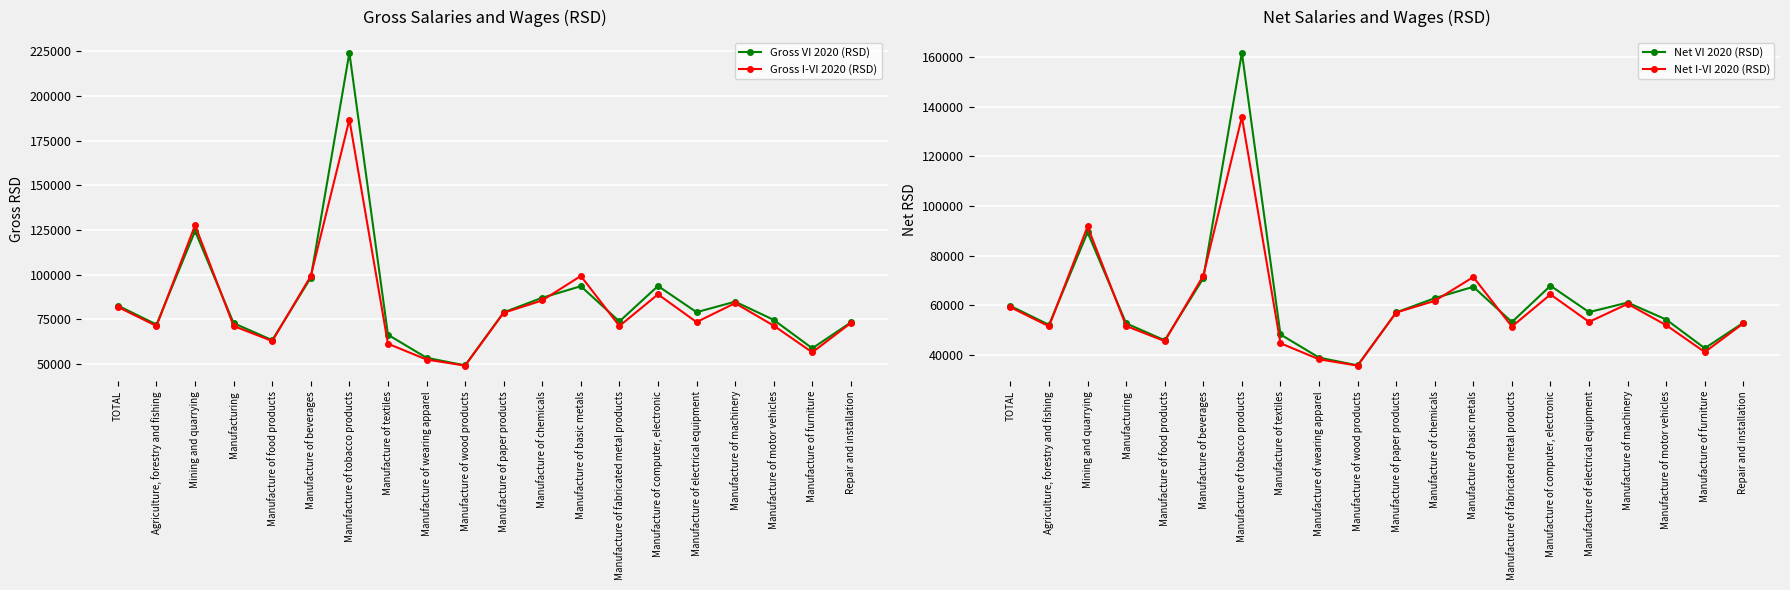

What is the label of the 9th point from the left?

Manufacture of wearing apparel